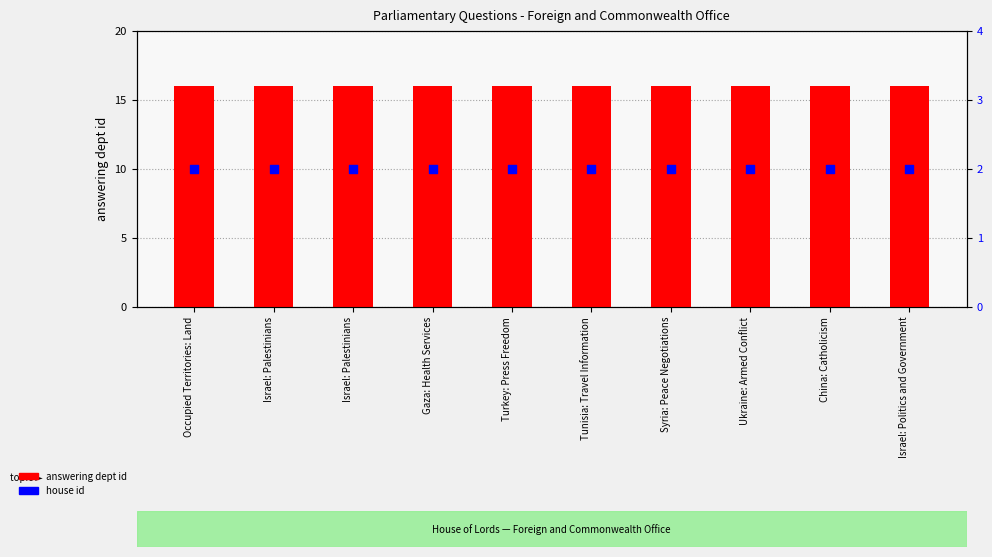

What are all the series names shown in the legend?

answering dept id, house id